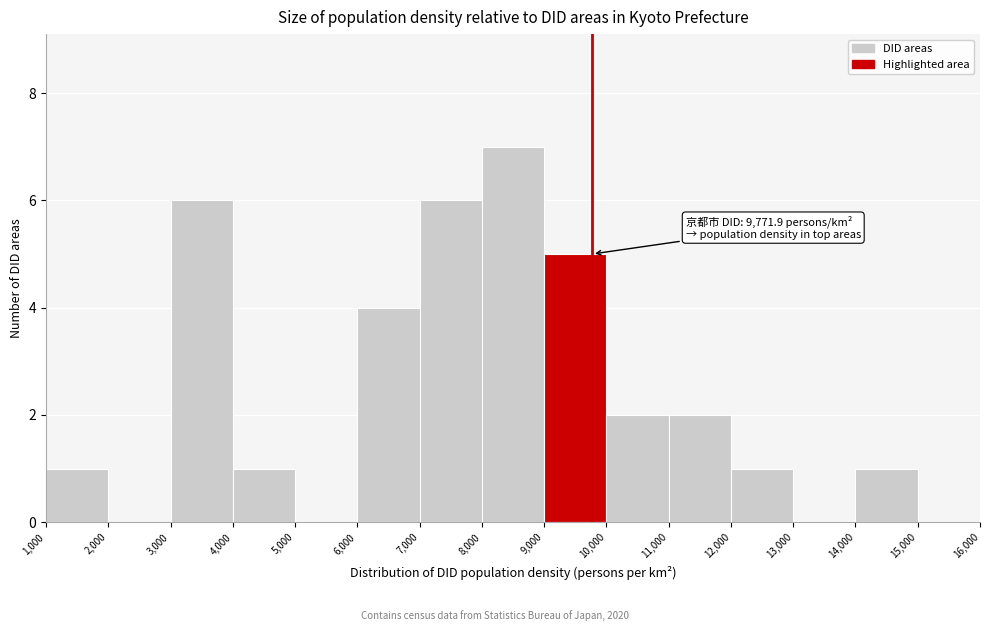

Over which range of the x-axis is the bar tallest?

8,000 to 9,000